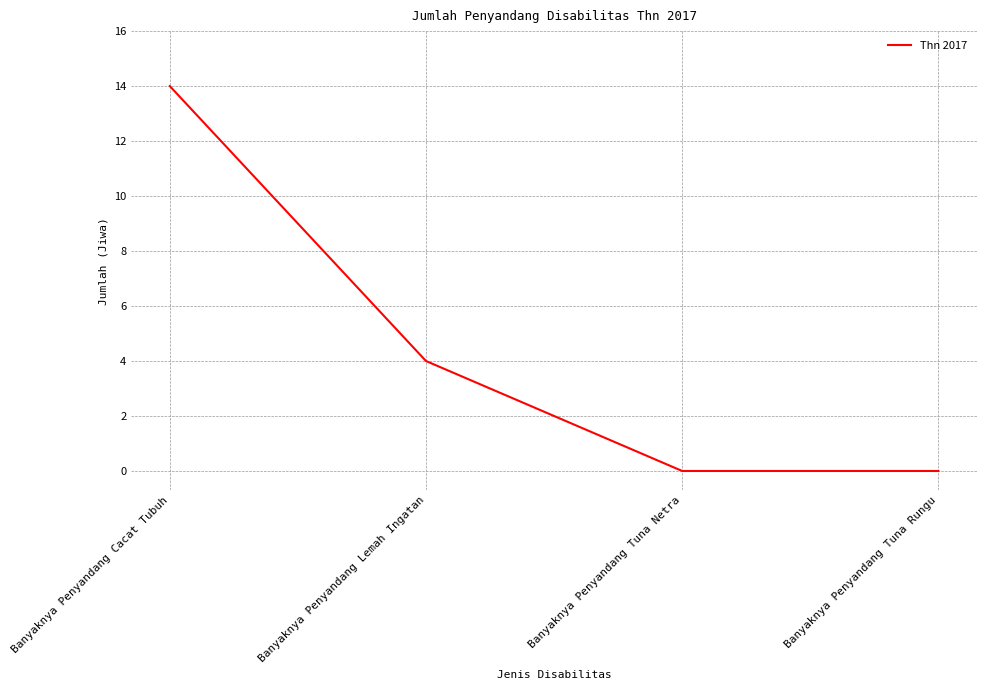

Which category has the highest value across all series?

Banyaknya Penyandang Cacat Tubuh